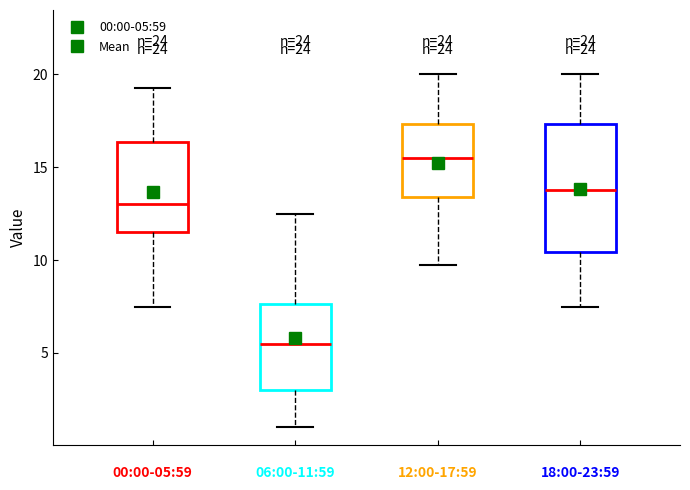

Where does the lower whisker of the box for 18:00-23:59 end on the y-axis? The values are not printed on the chart, so give them approximately, as read against the axis.

7.5